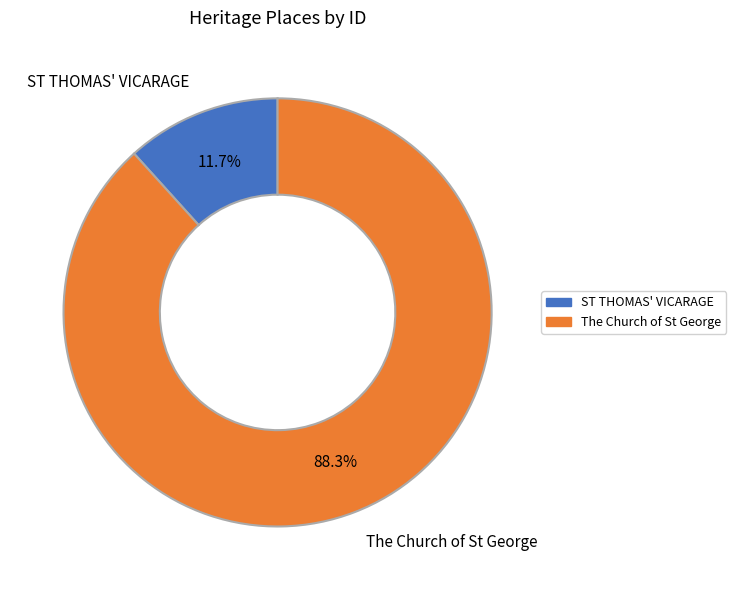

Between ST THOMAS' VICARAGE and The Church of St George, which is larger?

The Church of St George